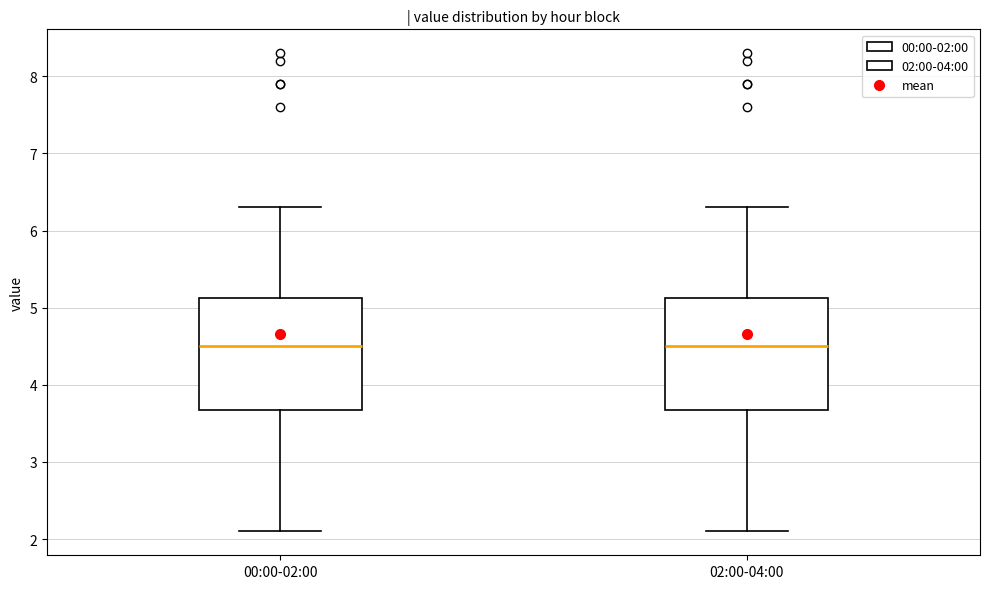

Reading left to right, transcribe this box plot: for each box, give where its median line is, the range the box spans, and where its two whiskers end, as read against the y-axis. The values are not printed on the chart, so give them approximately, as read against the axis.

00:00-02:00: median 4.5, box 3.7 to 5.1, whiskers 2.1 to 6.3
02:00-04:00: median 4.5, box 3.7 to 5.1, whiskers 2.1 to 6.3